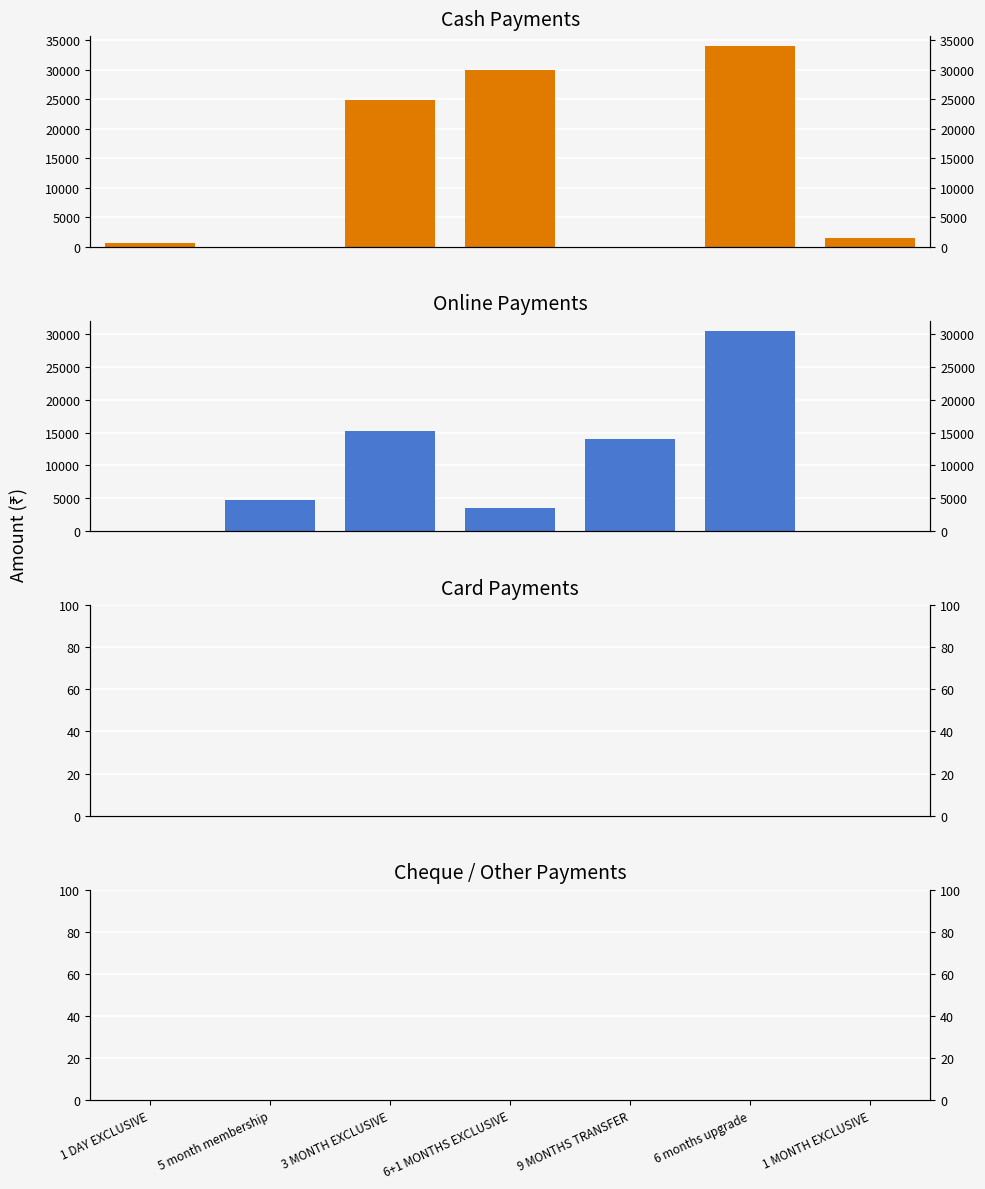

What are all the series names shown in the legend?

Cash, Online, Card, Cheque/Other